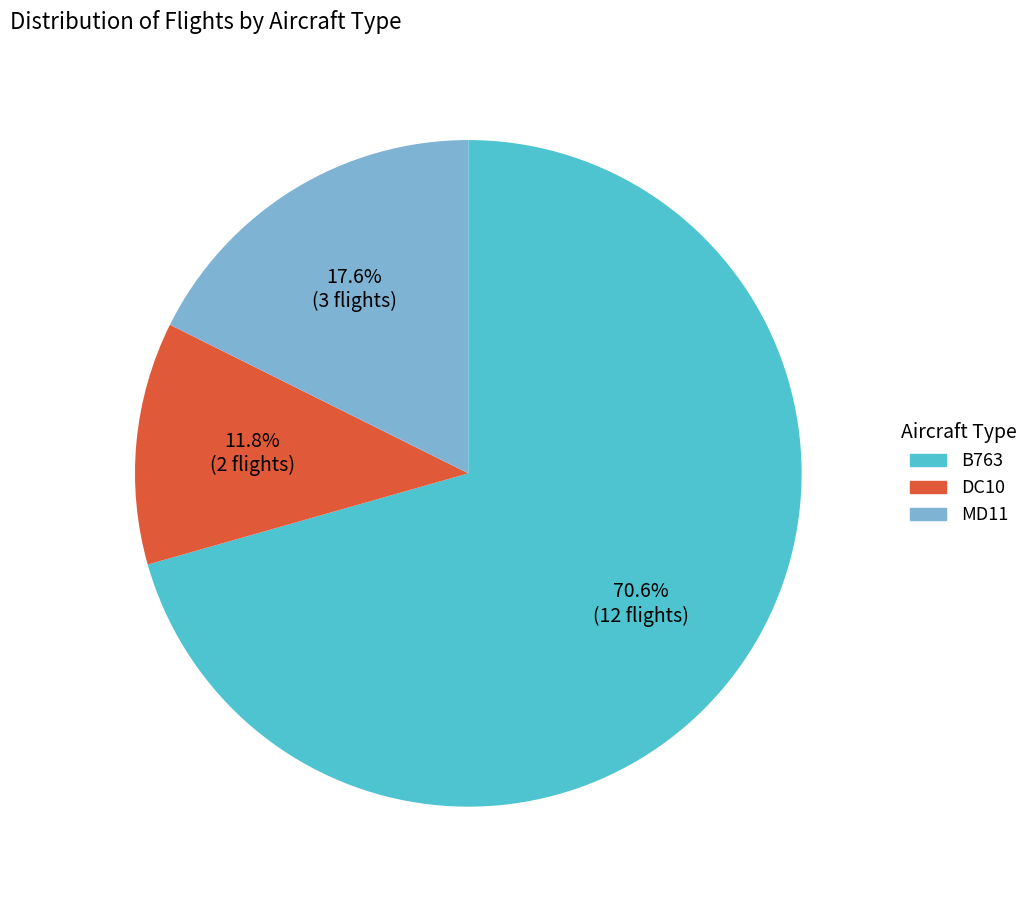

What is the largest slice in the pie chart?

B763